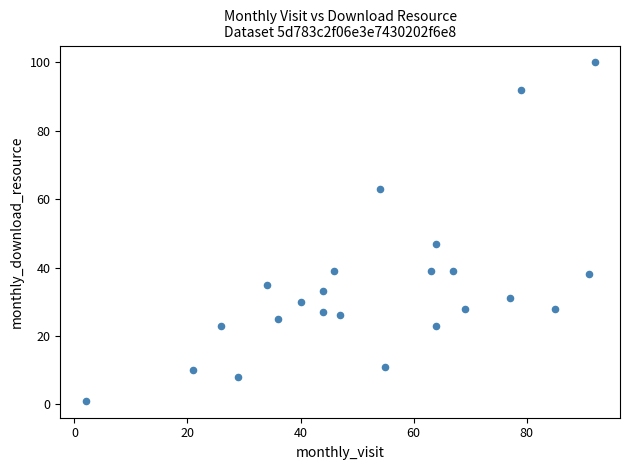

What is the range of Y values (max minus min)?

99